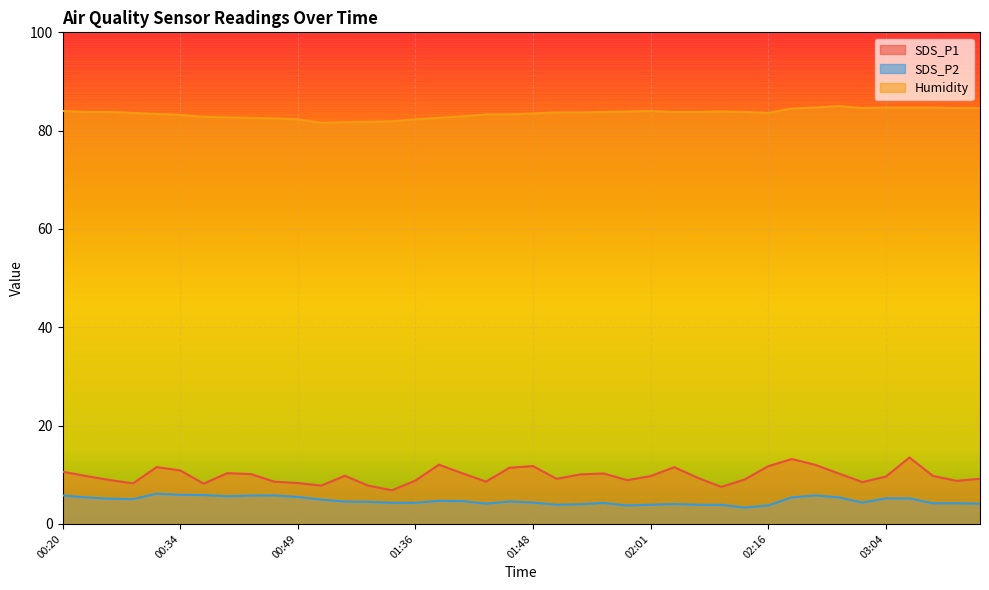

What is the difference between the SDS_P2 values at 01:48 and 03:04?

0.9